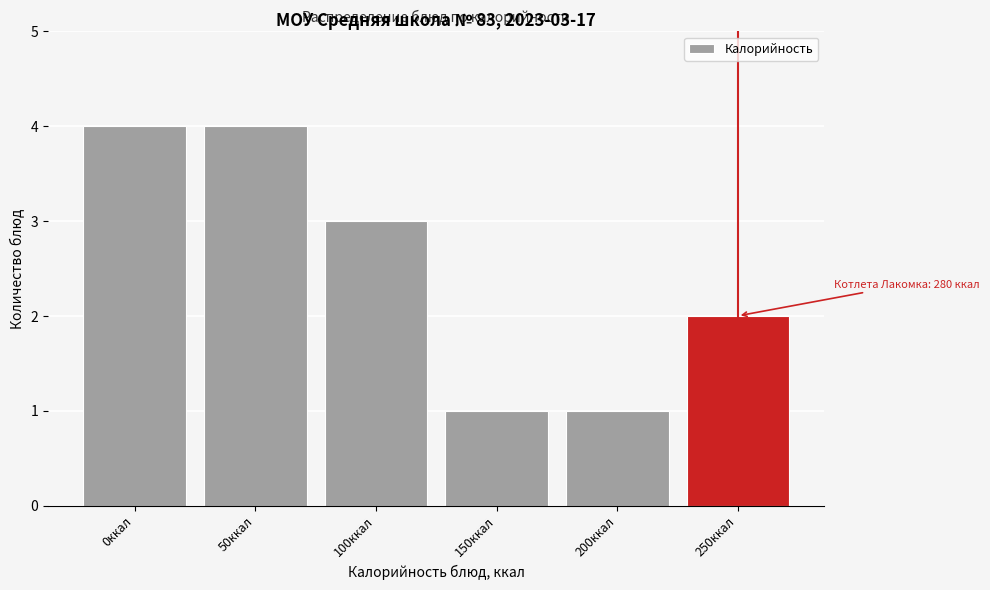

Reading right to left, list all the values displayed in this chart.

2	1	1	3	4	4